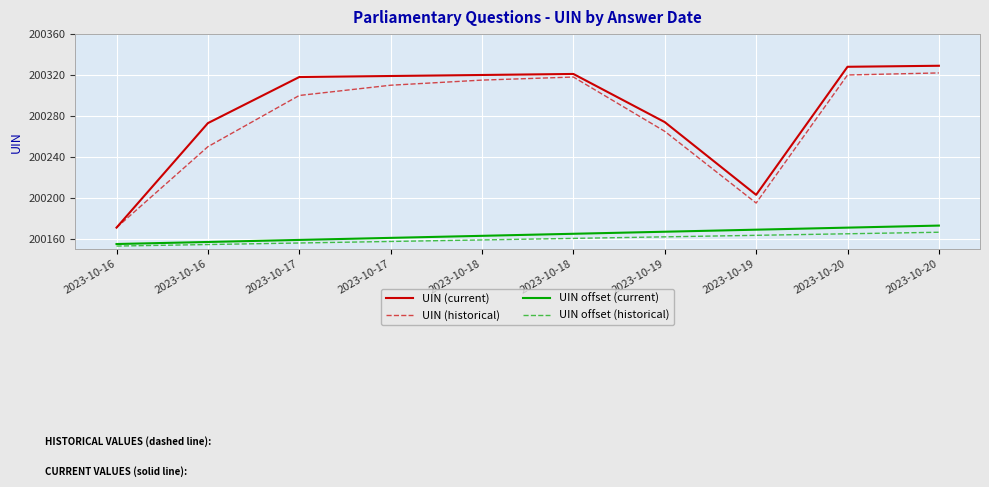

What is the value of the UIN offset (historical) point at the 6th from the left?

200159.0